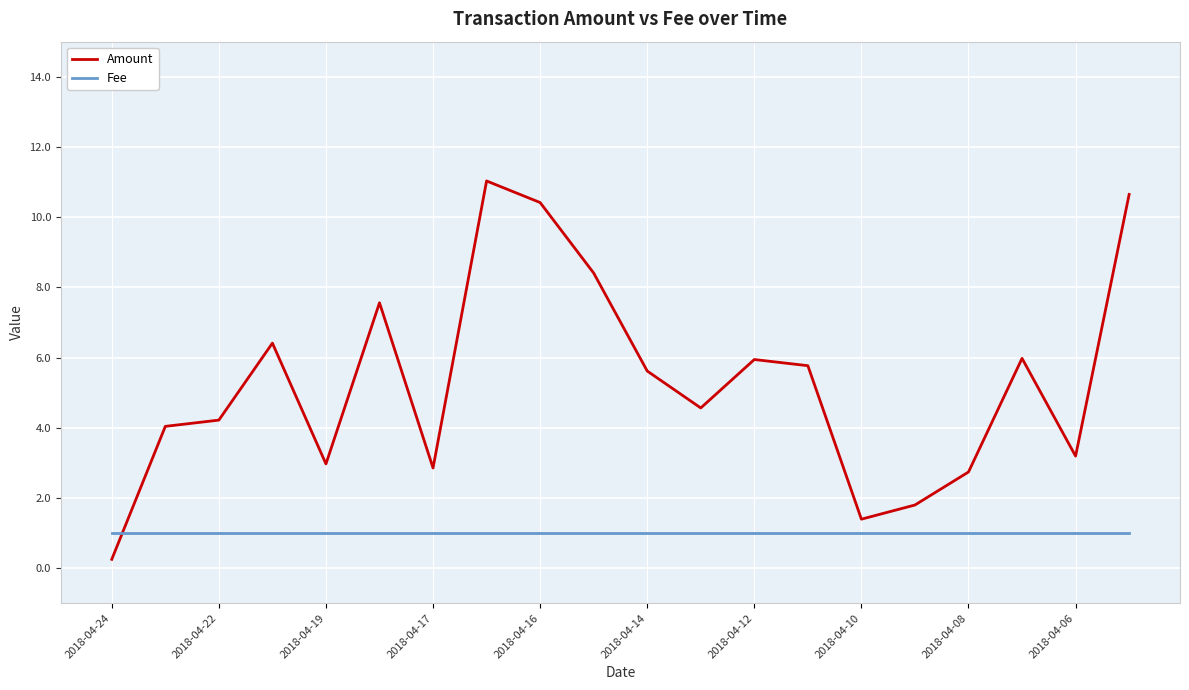

Which series has the widest spread of values?

Amount